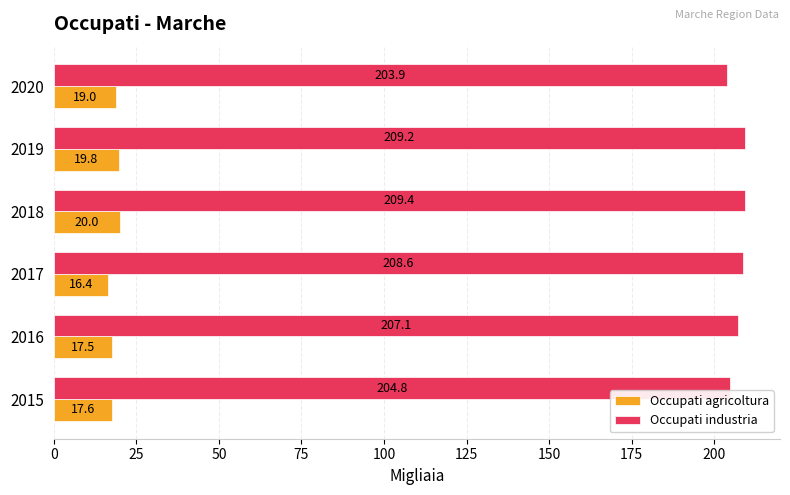

What is the average value of the Occupati industria series?

207.2